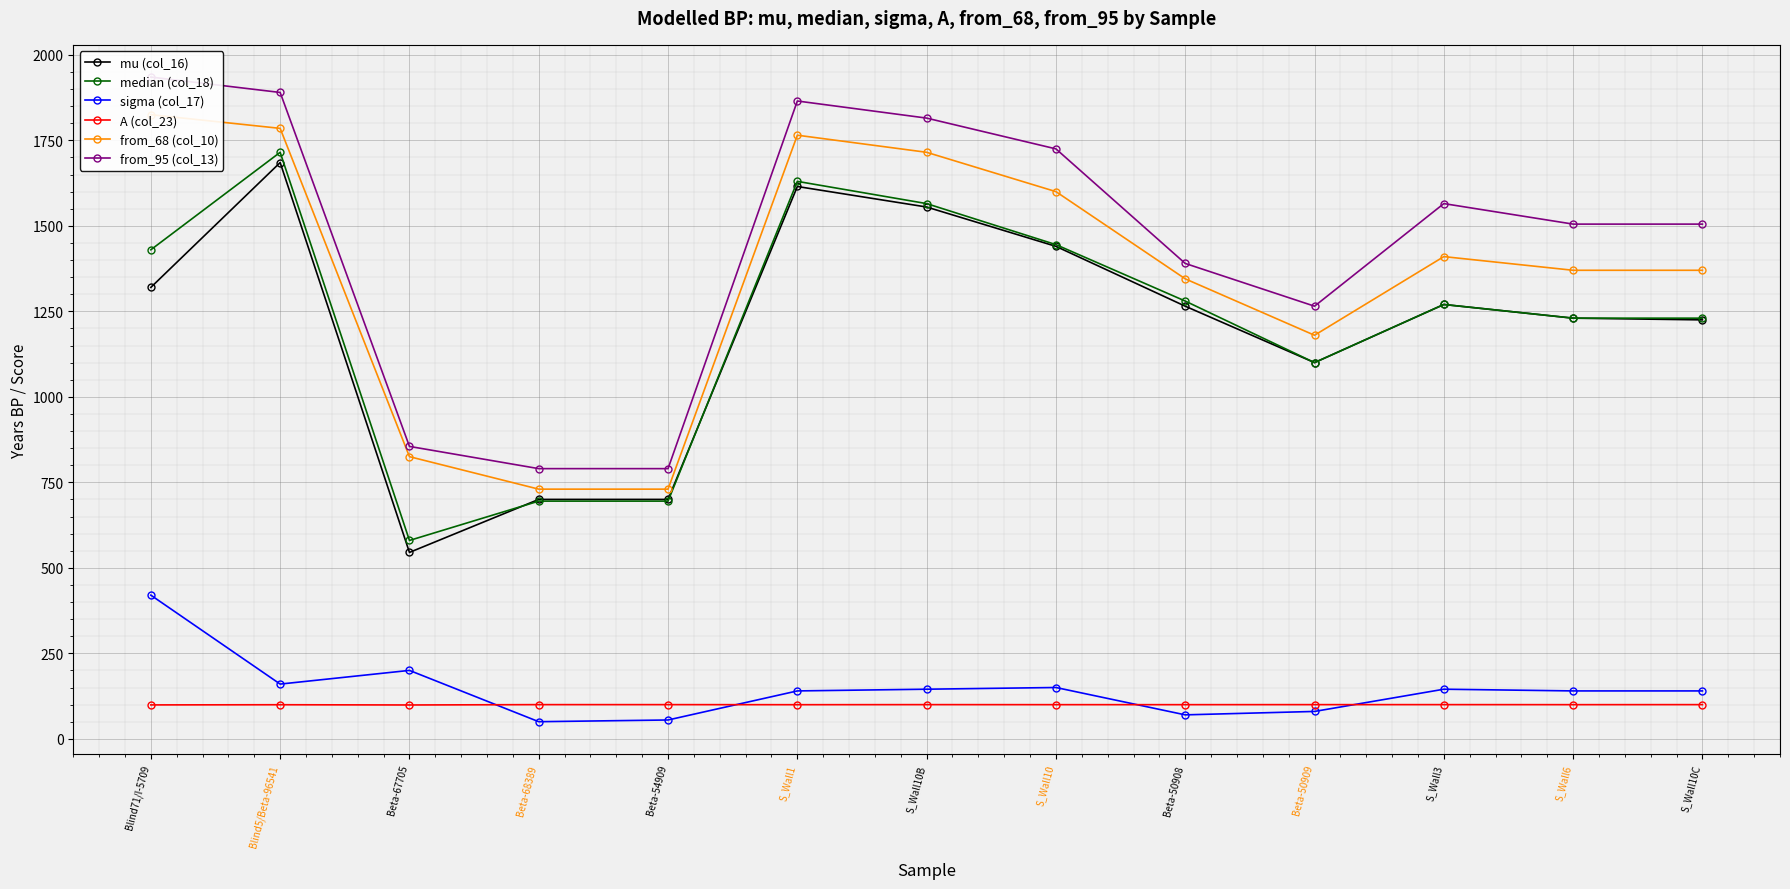

In sigma (col_17), how many points are lower than both neighbors (excluding endpoints)?

3